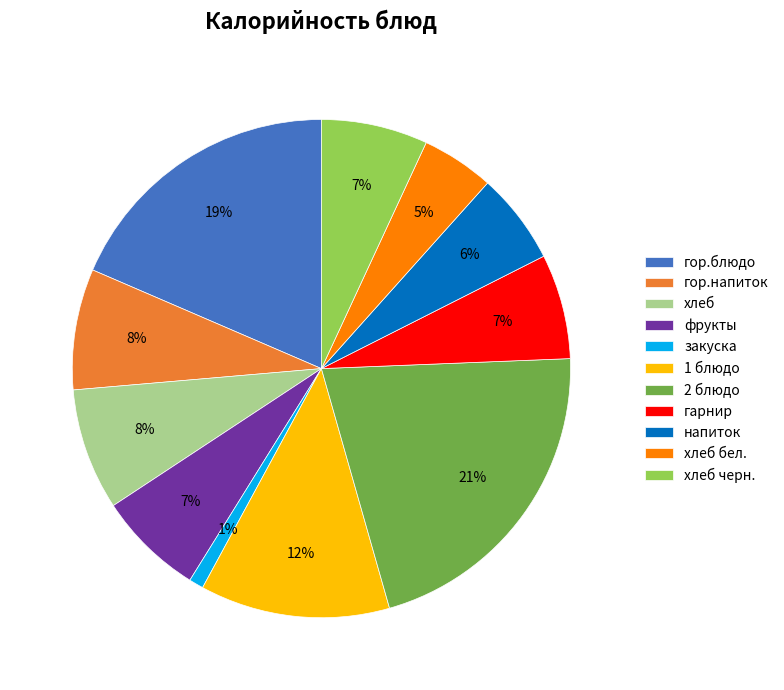

Combined, do напиток and гор.блюдо account for over 50%?

No